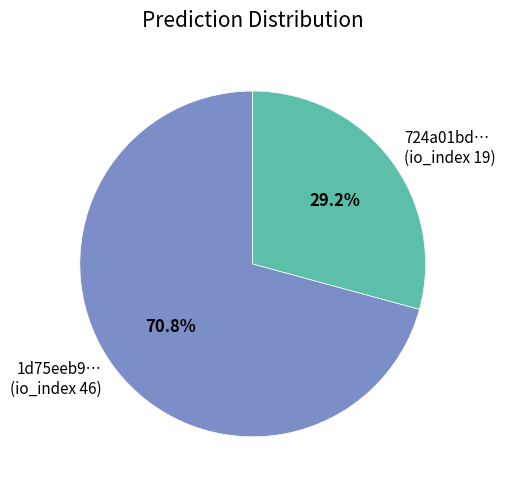

How many segments does this pie chart have?

2